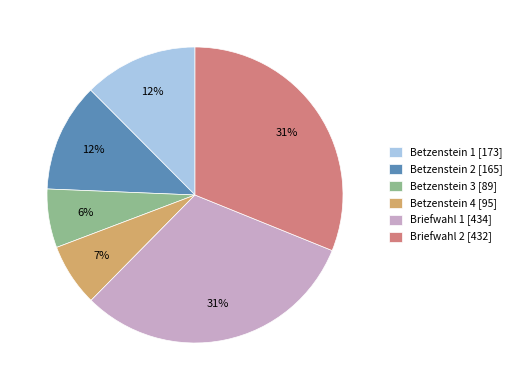

What percentage is the Betzenstein 2 slice, to the nearest percent?

12%